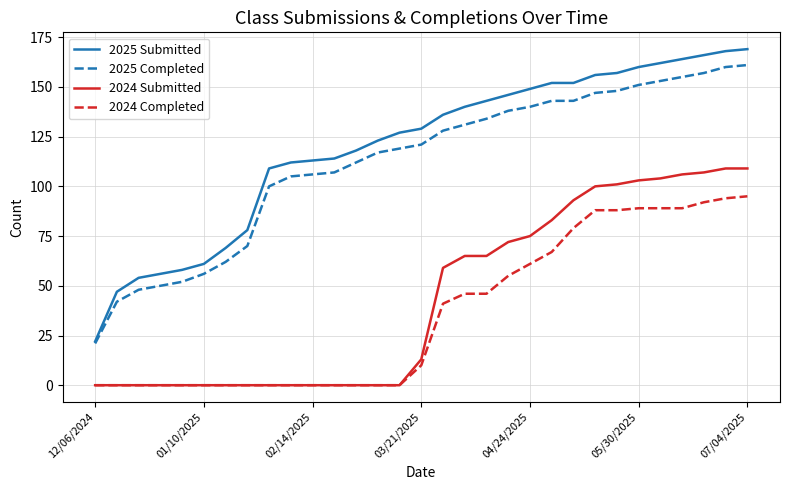

How many lines are shown in the chart?

4